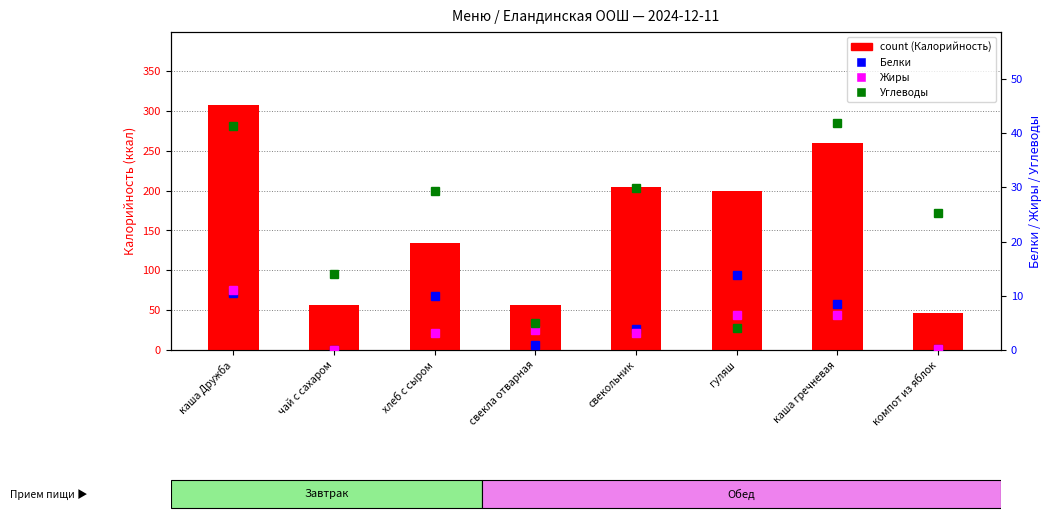

Between чай с сахаром and каша гречневая, which is larger?

каша гречневая